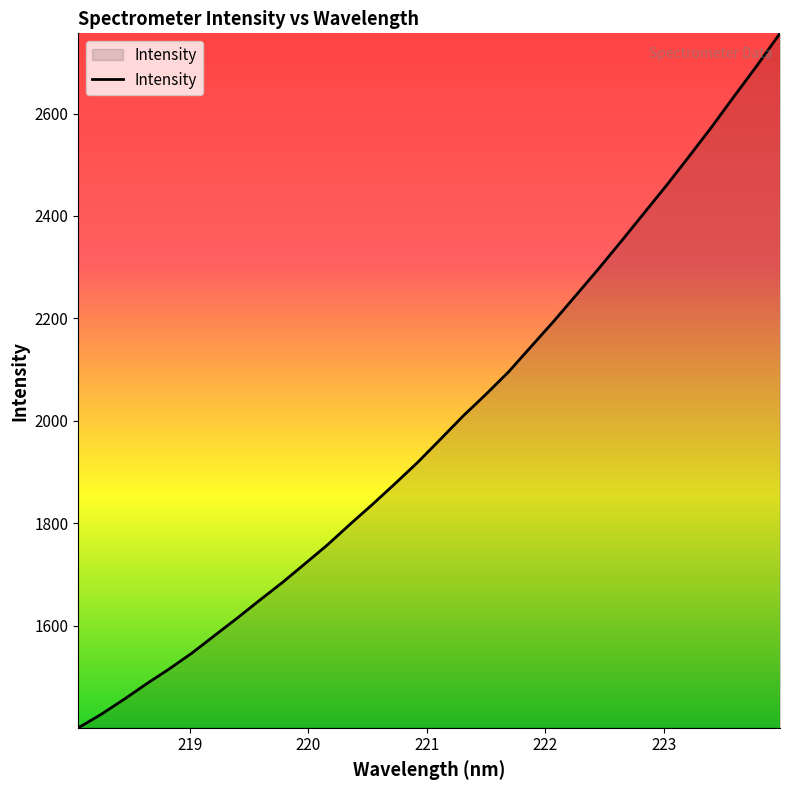

Does the chart have visible grid lines?

No